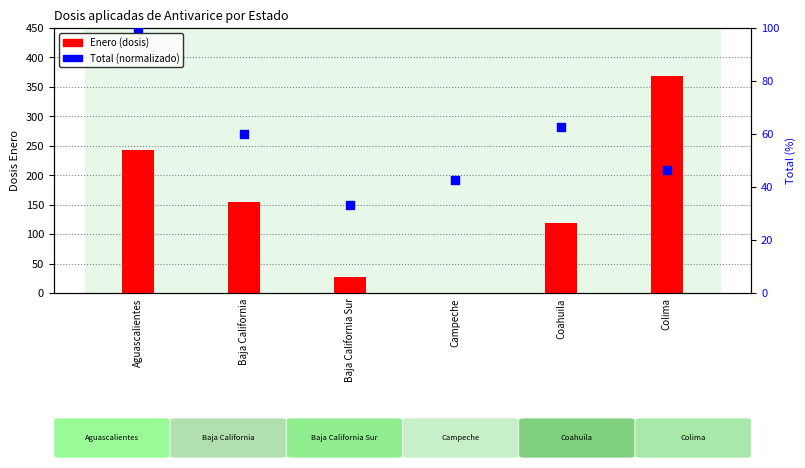

At which category is the sum across all series the highest?

Colima